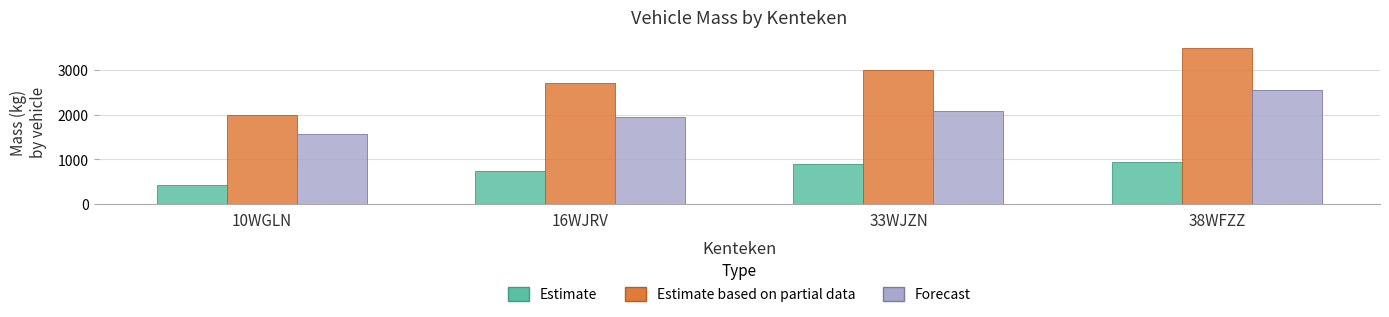

Is it true that Forecast equals 2090 at 33WJZN?

True